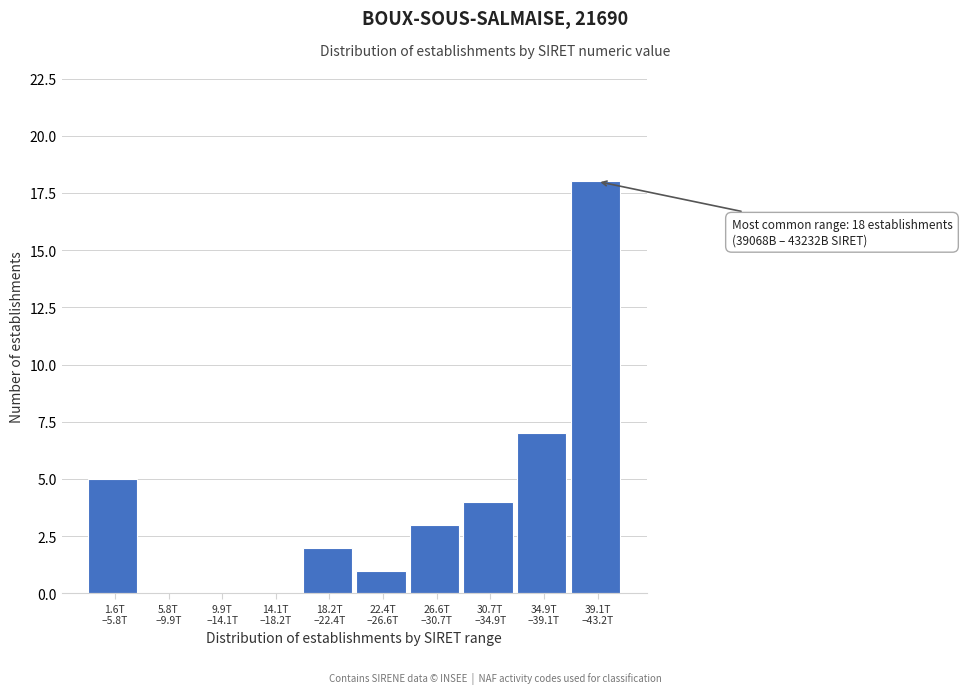

What is the greatest value displayed?

18